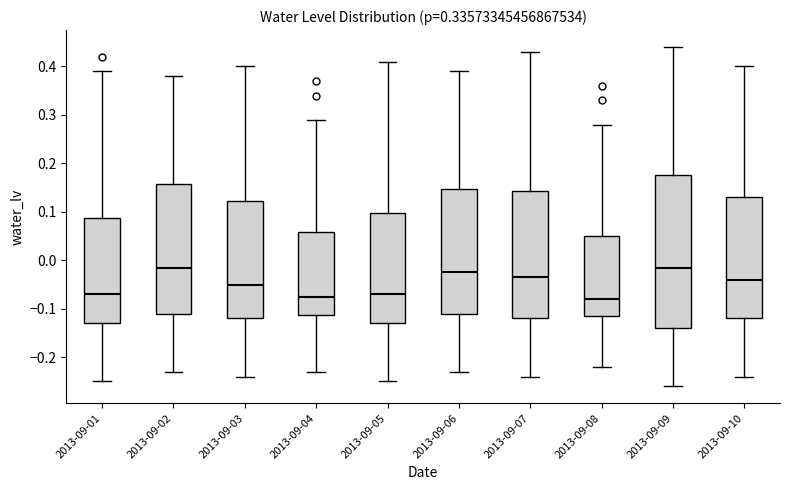

Comparing the boxes themselves (not the whiskers), which one is the tallest?

2013-09-09